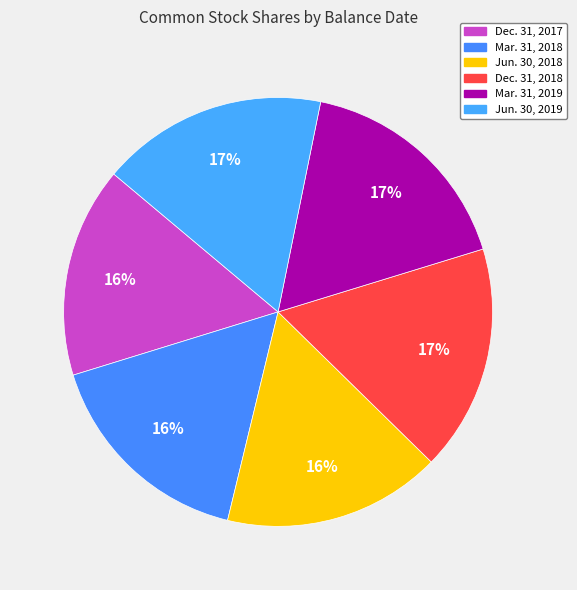

What percentage is NOT represented by Mar. 31, 2018?

83.6%